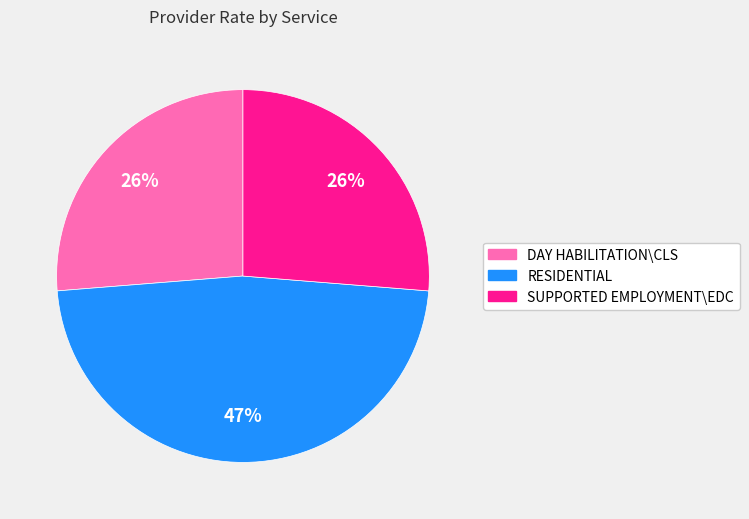

How many segments does this pie chart have?

3